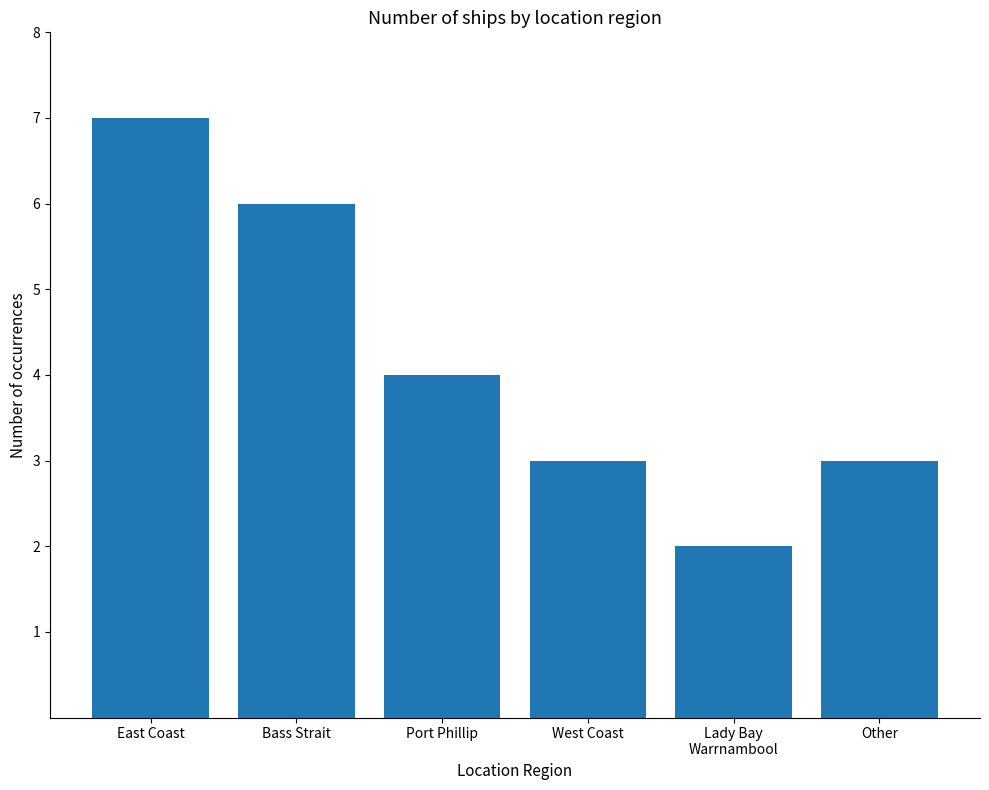

What is the ratio of the value at Bass Strait to the value at Other?

2.0